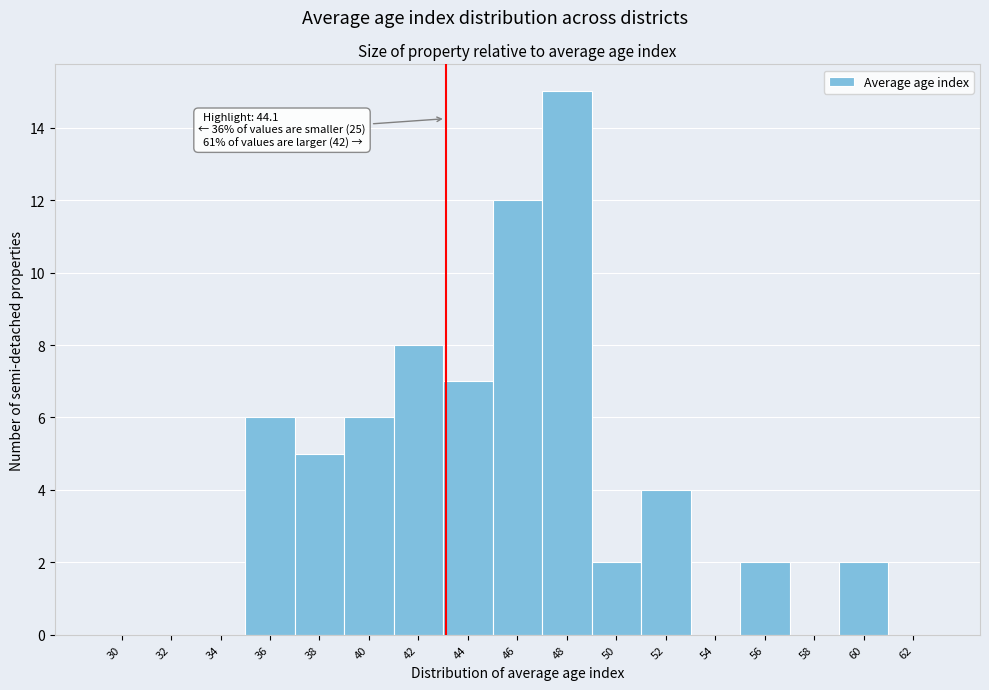

Reading left to right, extract all data points from this chart.

30=0	32=0	34=0	36=6	38=5	40=6	42=8	44=7	46=12	48=15	50=2	52=4	54=0	56=2	58=0	60=2	62=0